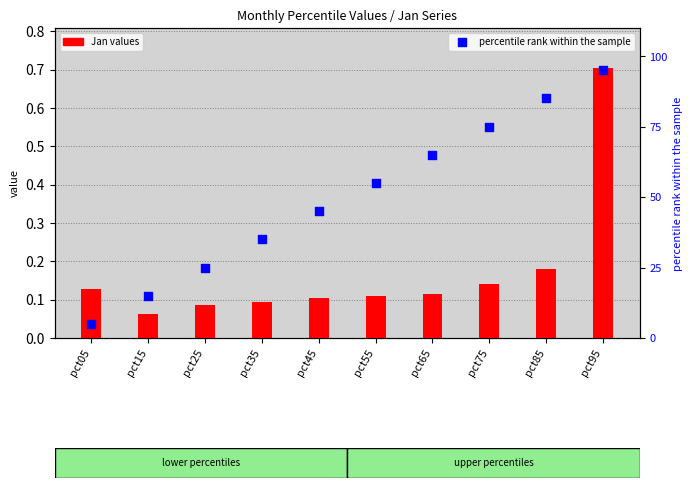

Which has a higher value, pct95 or pct75?

pct95